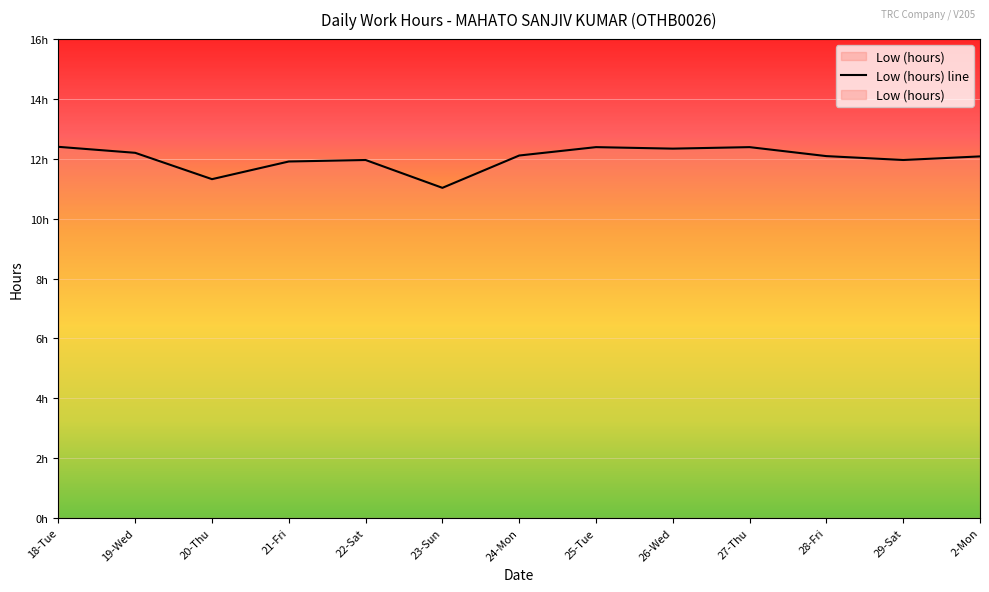

Which label corresponds to the largest value in the chart?

18-Tue